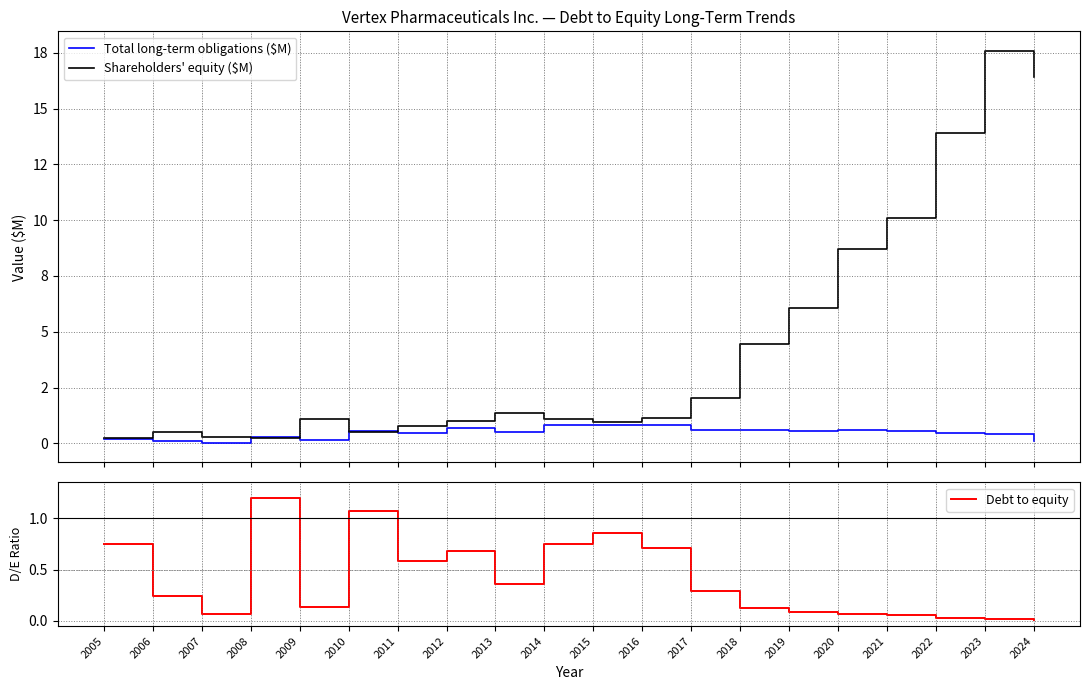

What is the maximum value shown in the chart?

17.6